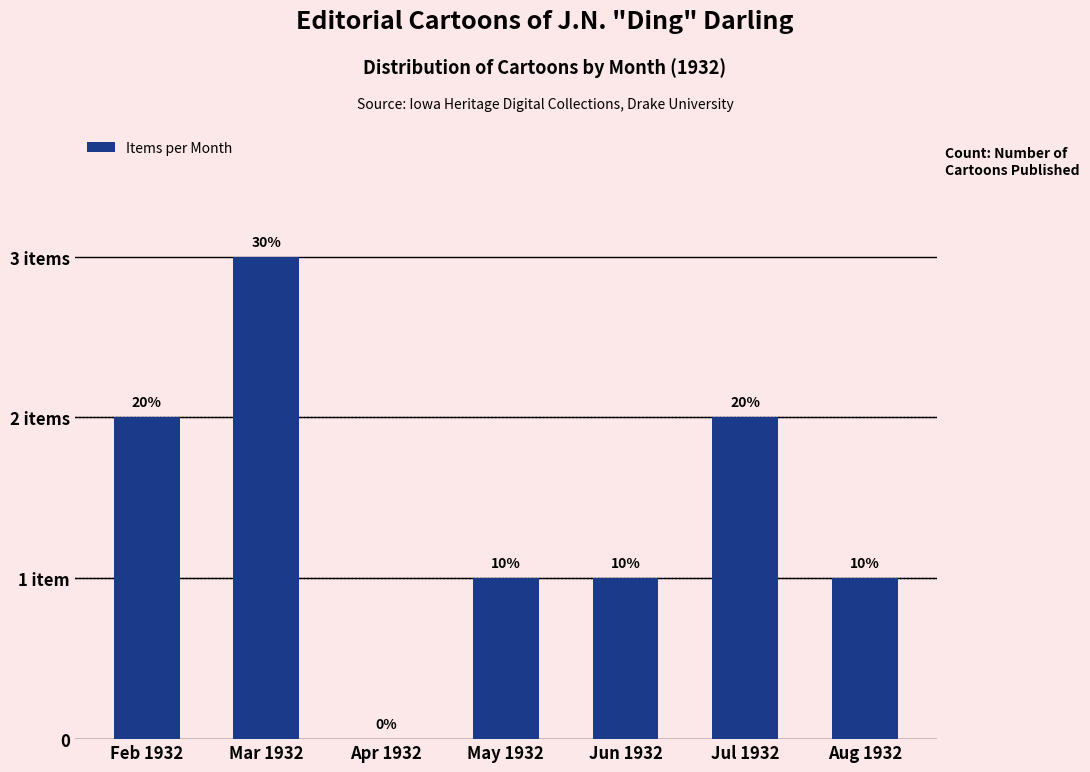

What position from the left is Jun 1932?

5